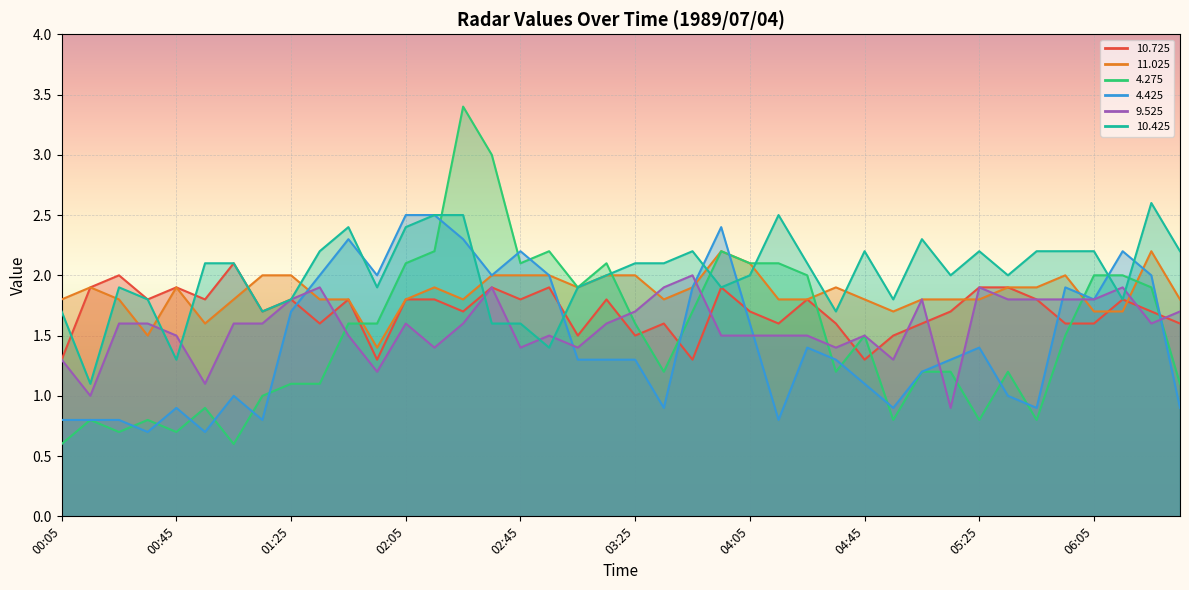

Where do 10.425 and 10.725 first cross each other?

00:05 and 00:15